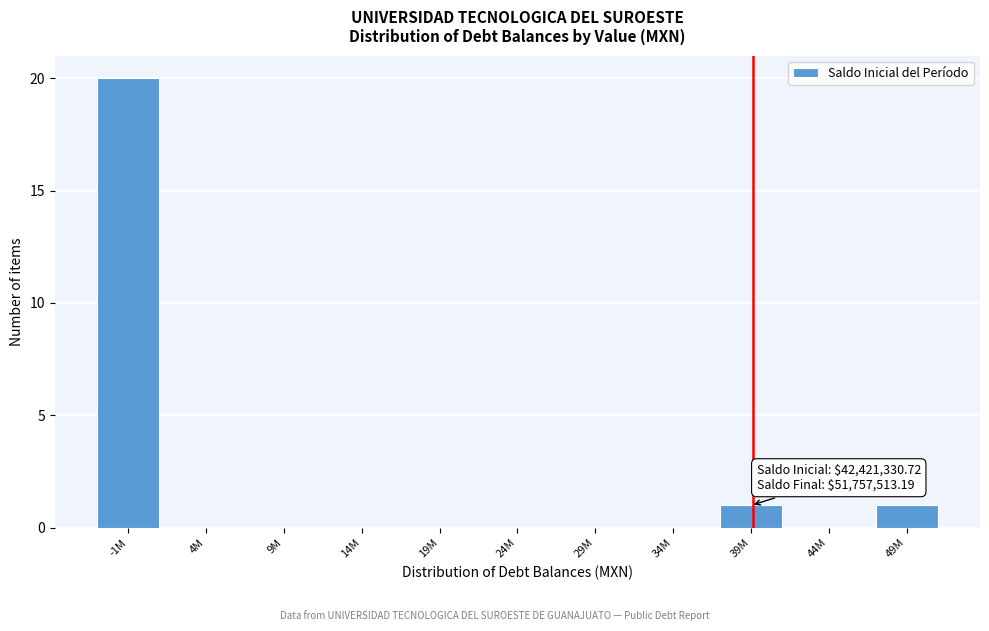

Reading left to right, list all the values displayed in this chart.

-1M=20	4M=0	9M=0	14M=0	19M=0	24M=0	29M=0	34M=0	39M=1	44M=0	49M=1